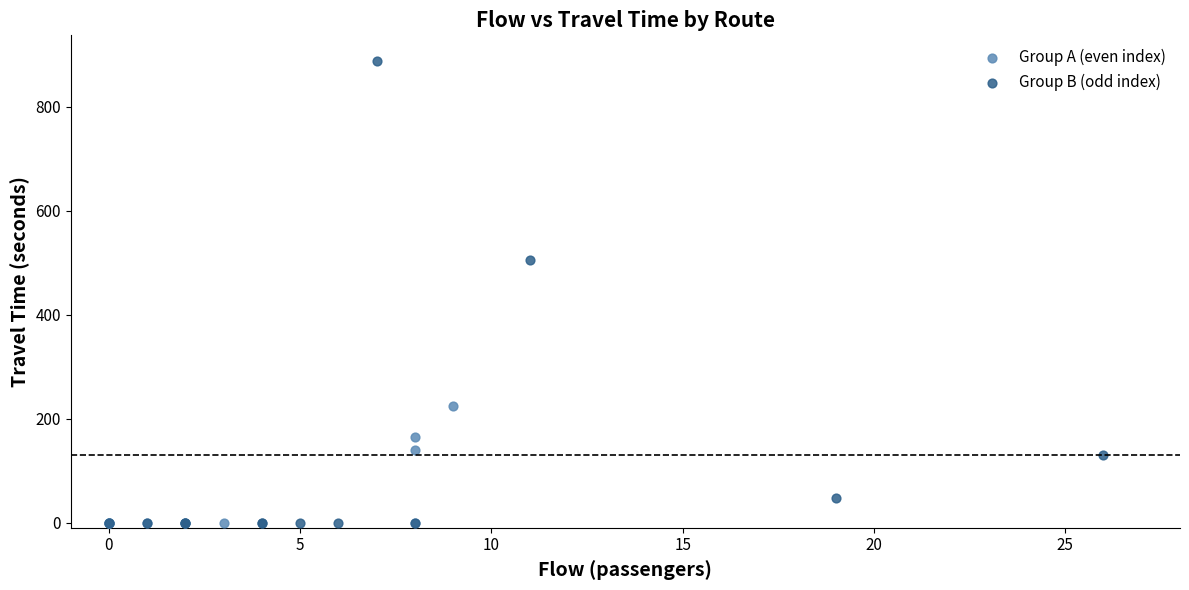

Which series reaches the maximum Y coordinate?

Group B (odd index)